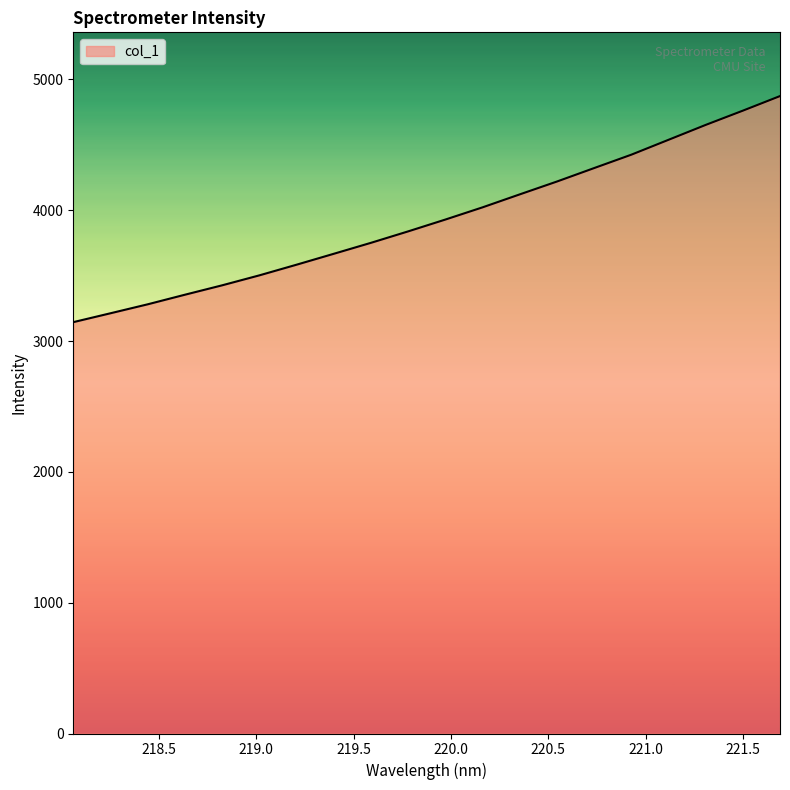

What is the maximum value shown in the chart?

4872.4